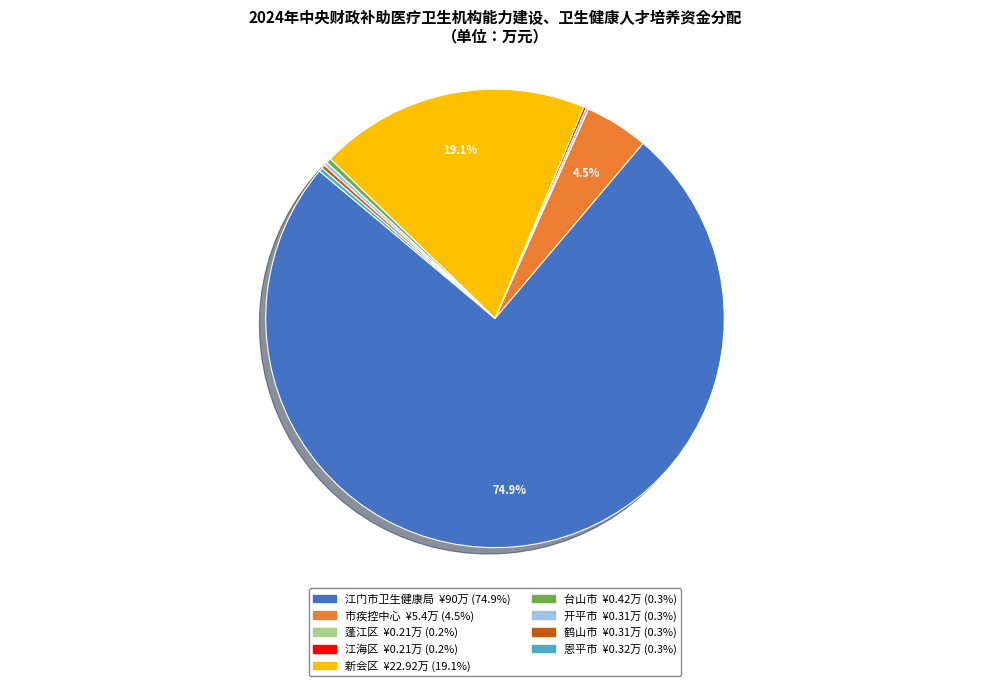

The 台山市 slice represents 0% of the pie. True or false?

True